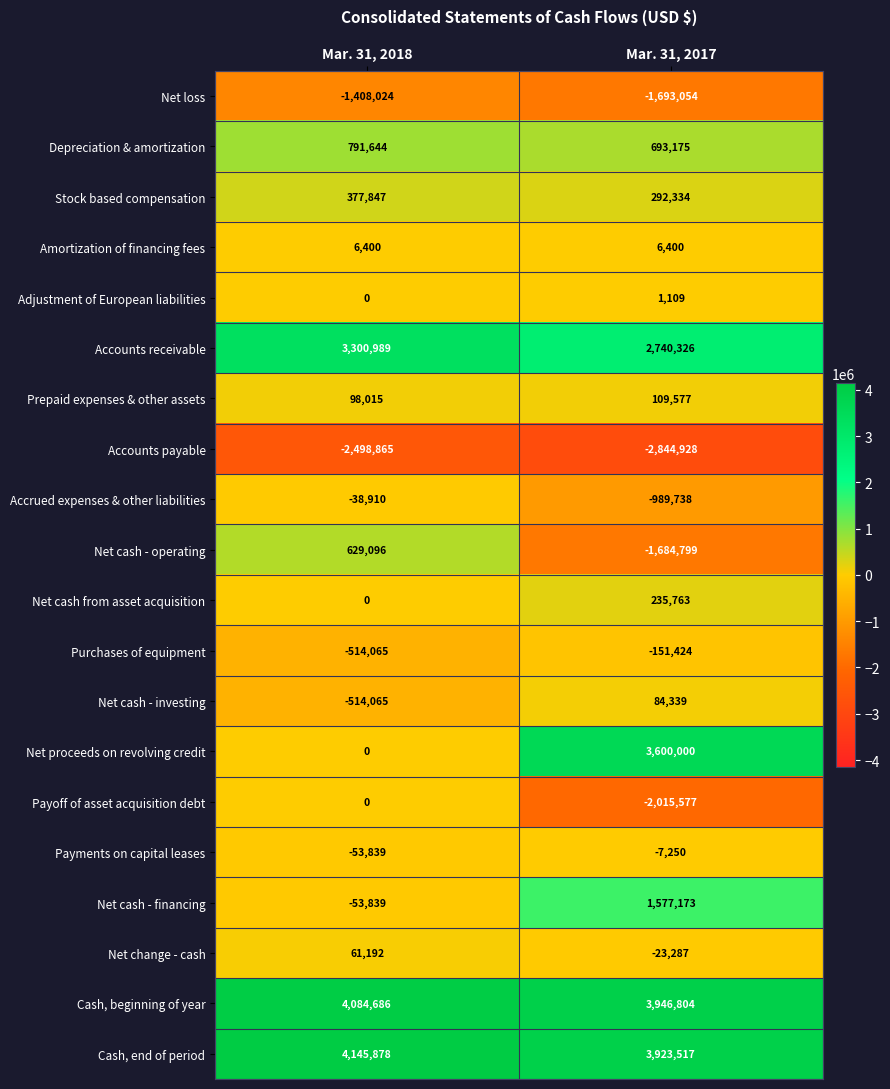

Is it true that Adjustment of European liabilities equals -651 at Mar. 31, 2018?

False